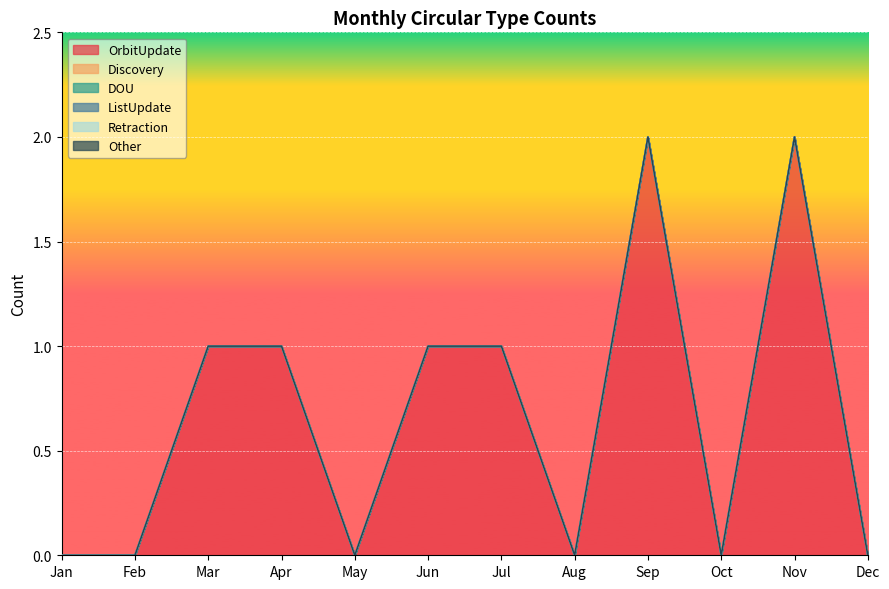

List the labels in order of Retraction value, largest first.

Jan, Feb, Mar, Apr, May, Jun, Jul, Aug, Sep, Oct, Nov, Dec